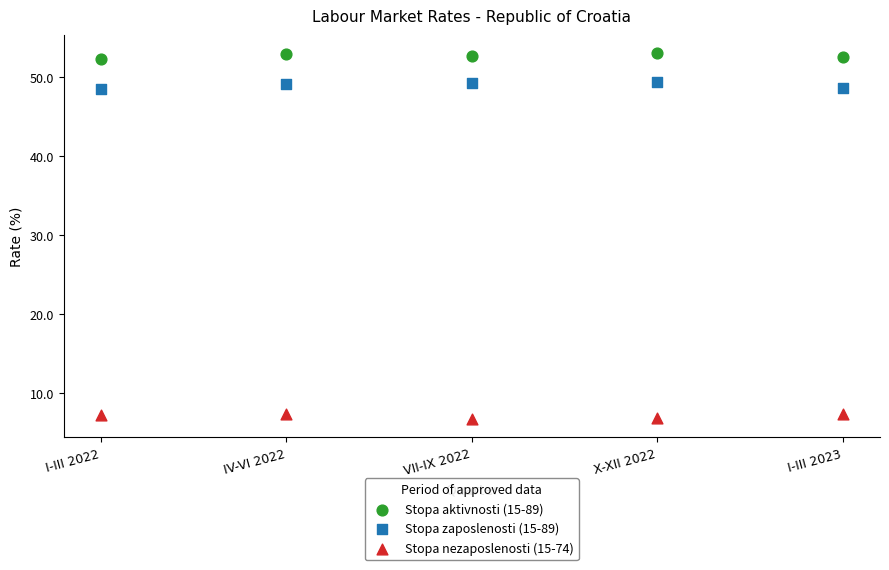

Which series reaches the minimum Y coordinate?

Stopa nezaposlenosti (15-74)